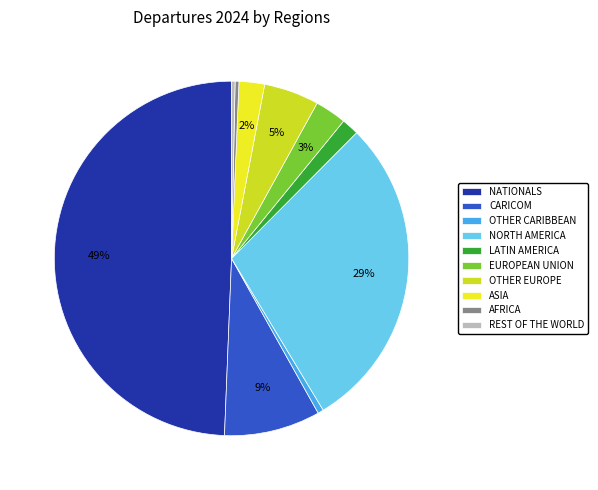

To the nearest percent, what is the difference between the AFRICA and NATIONALS slice percentages?

49%